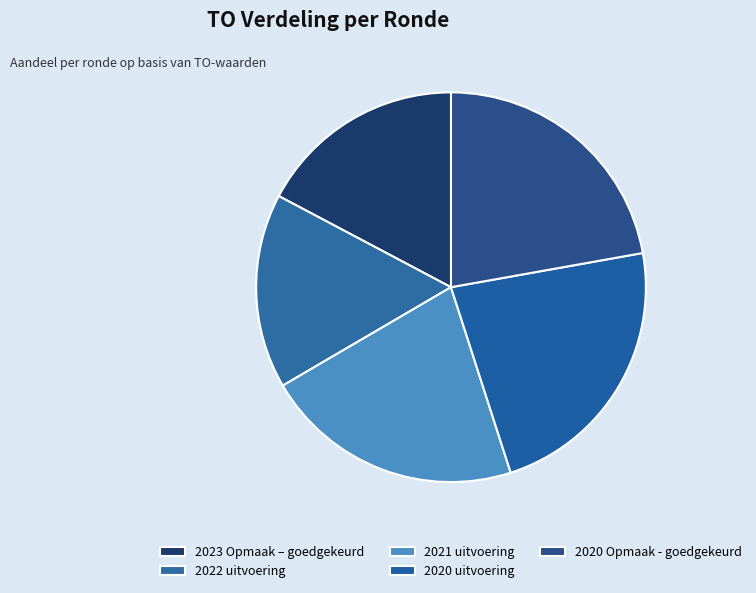

What percentage is the 2020 uitvoering slice, to the nearest percent?

23%